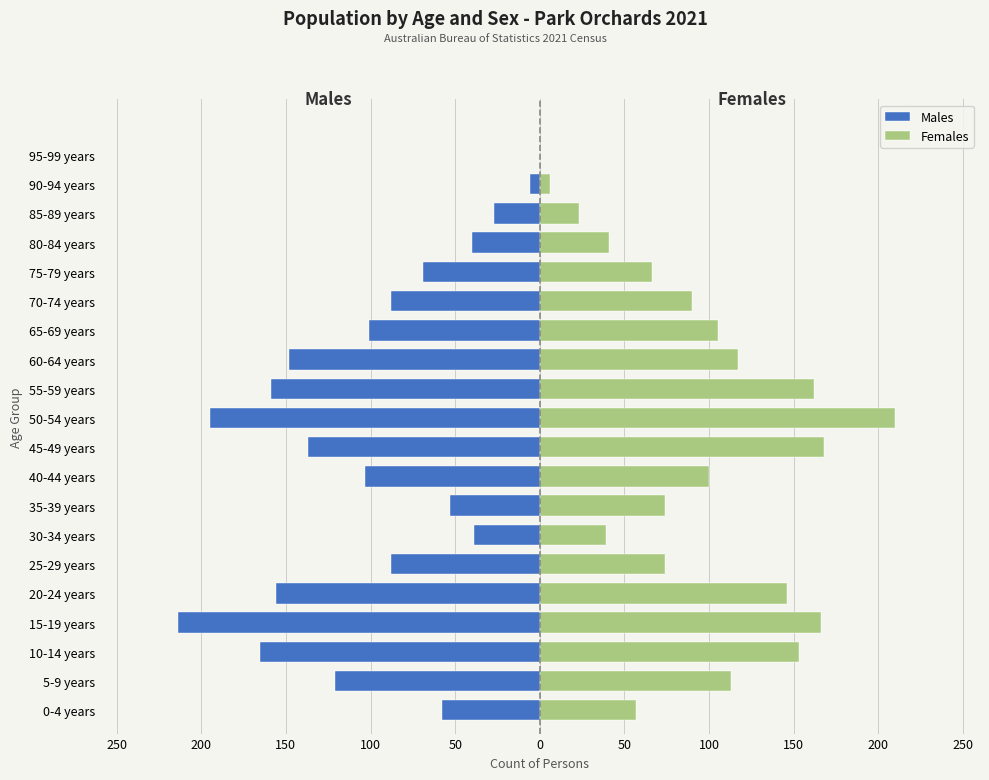

Between 70-74 years and 95-99 years, which series saw the biggest shift?

Females